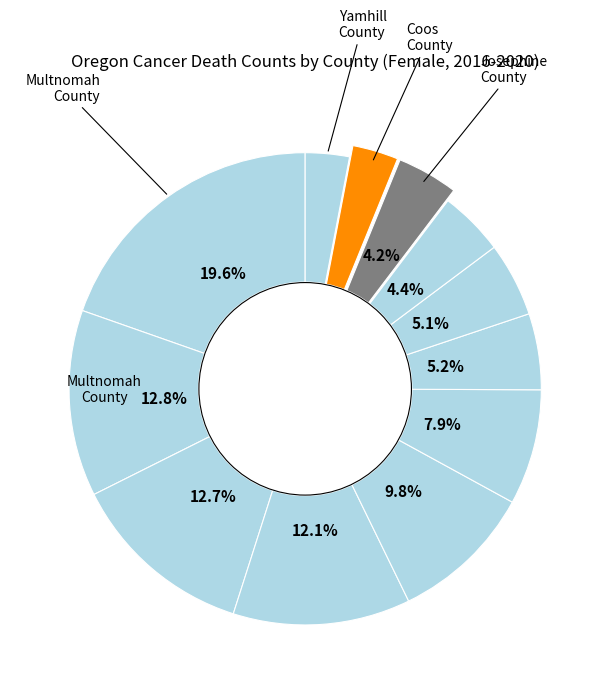

Count the number of slices in the pie.

12